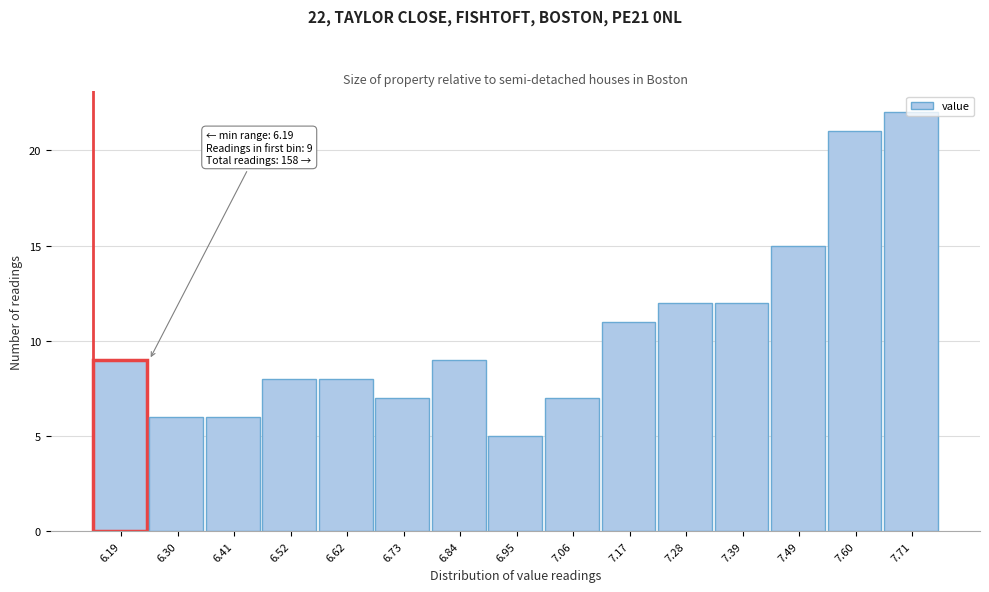

What is the sum of all values?

158